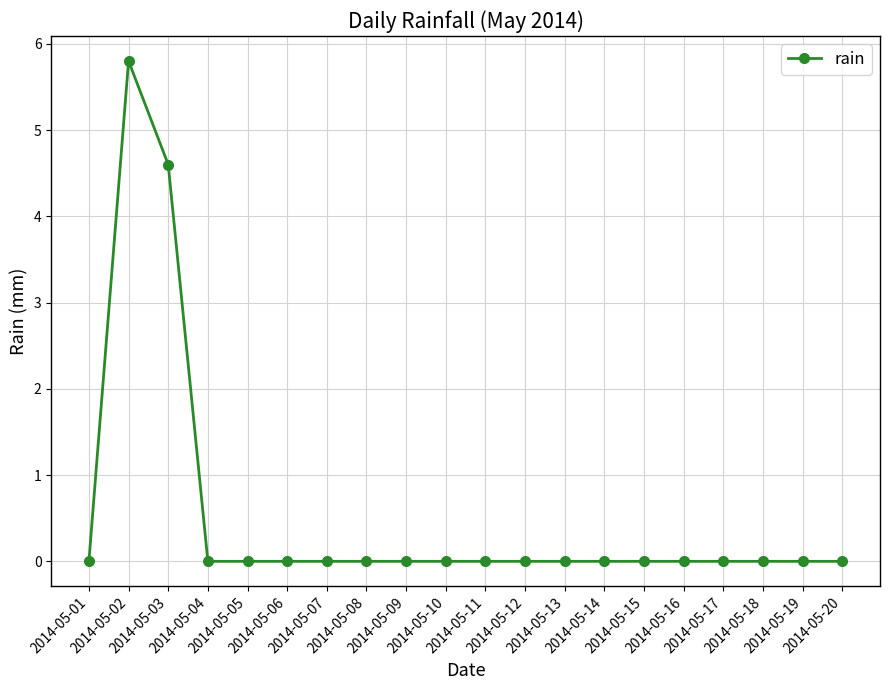

What is the change in value from 2014-05-01 to 2014-05-03?

+4.6